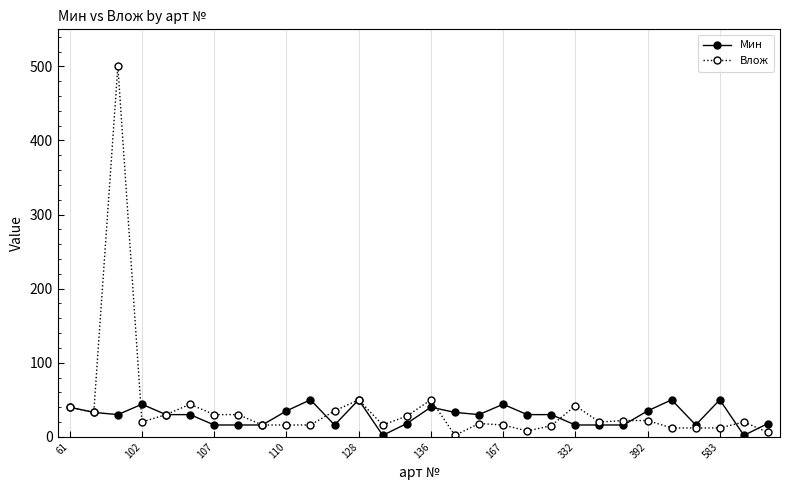

List the series in order of their peak value, lowest first.

Мин, Влож